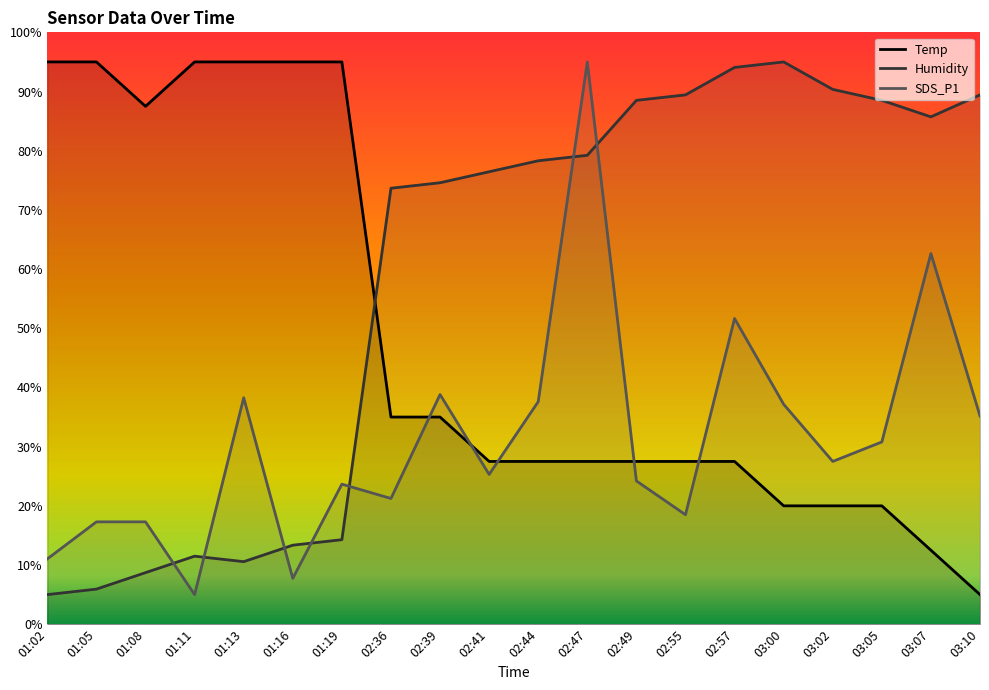

The value of SDS_P1 at 02:41 is 25.3. True or false?

True